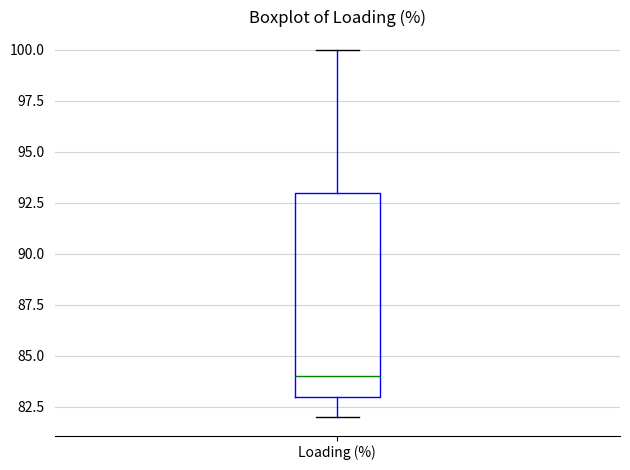

Transcribe this box plot: give where the median line is, the range the box spans, and where the two whiskers end, as read against the y-axis. The values are not printed on the chart, so give them approximately, as read against the axis.

median 84, box 83 to 93, whiskers 82 to 100